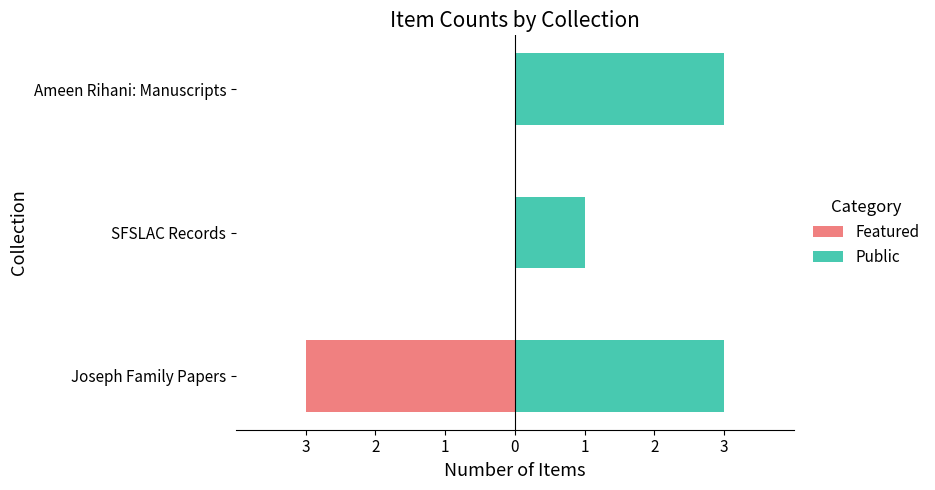

Rank the series at SFSLAC Records from lowest to highest value.

Featured, Public